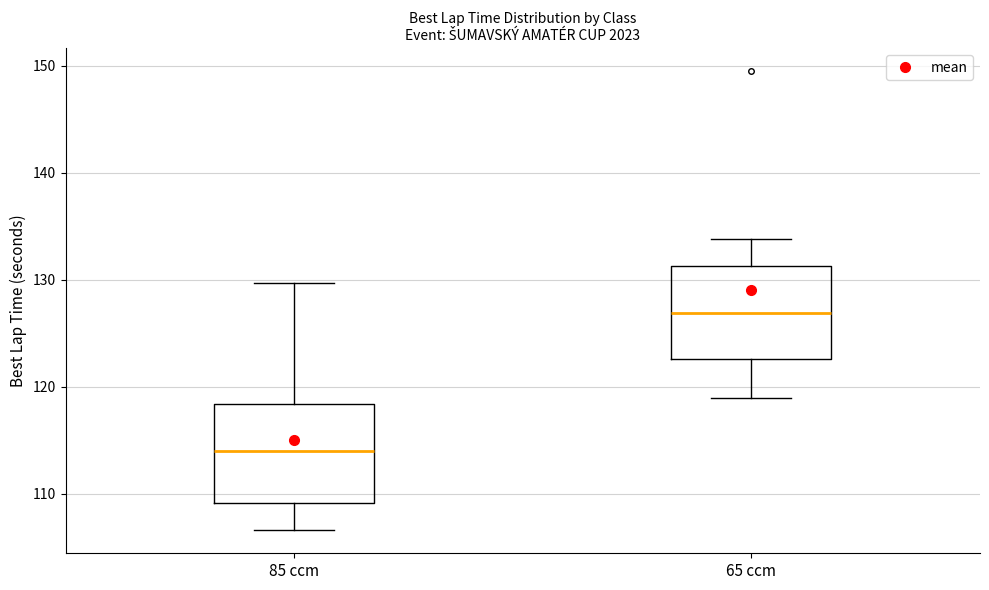

Reading left to right, read every box against the y-axis: the position of its median line, the range the box covers, and the ends of its whiskers. The values are not printed on the chart, so give them approximately, as read against the axis.

85 ccm: median 114, box 109 to 118, whiskers 107 to 130
65 ccm: median 127, box 123 to 131, whiskers 119 to 134